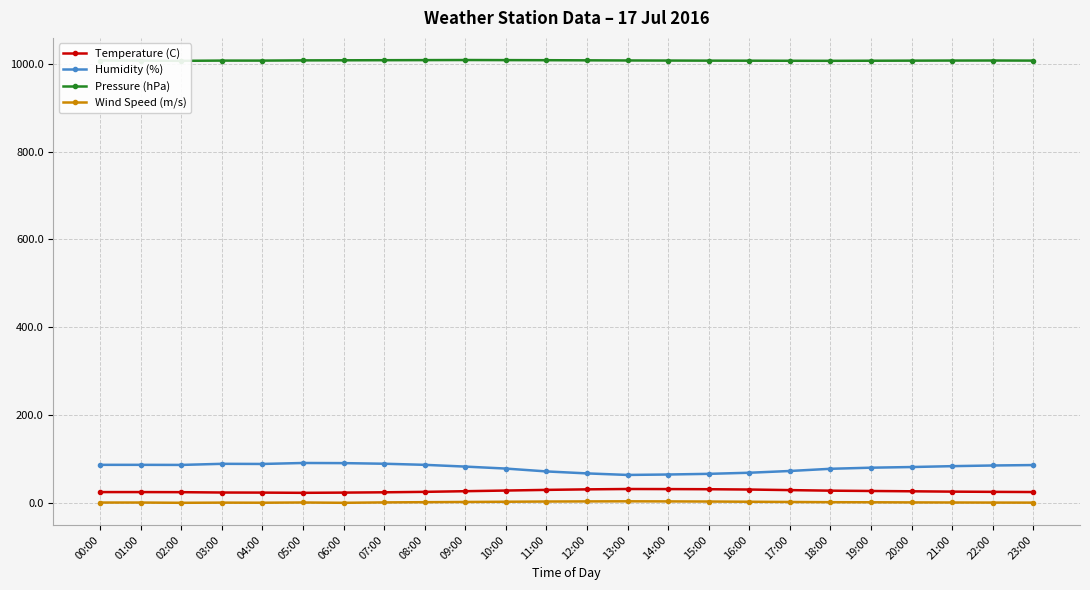

What is the difference between the second highest and second lowest values in the Temperature (C) series?

8.0